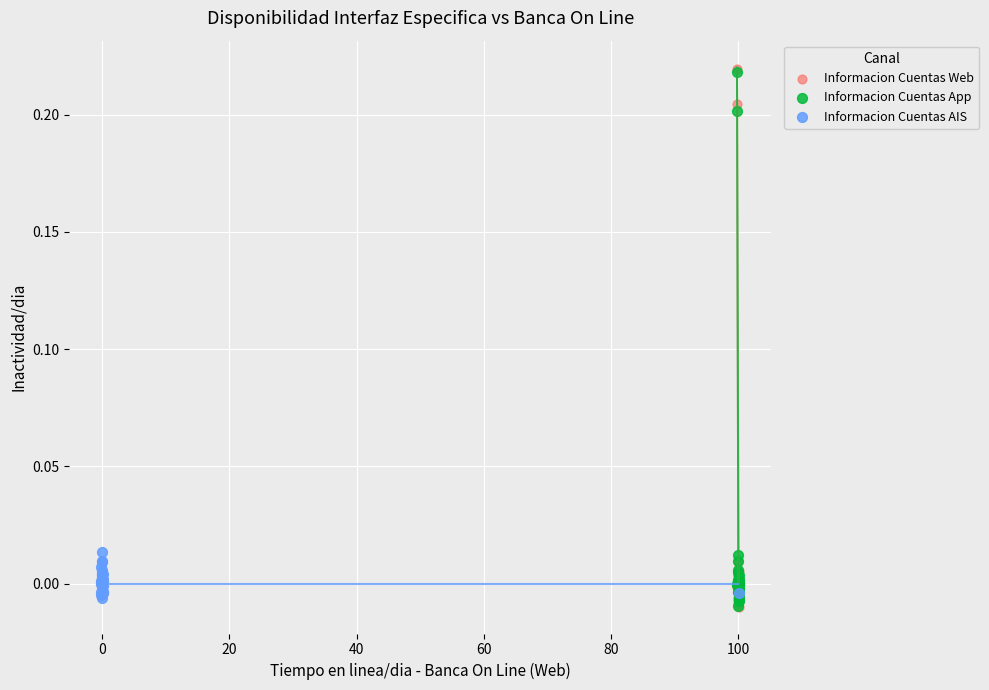

What are all the series names shown in the legend?

Informacion Cuentas Web, Informacion Cuentas App, Informacion Cuentas AIS